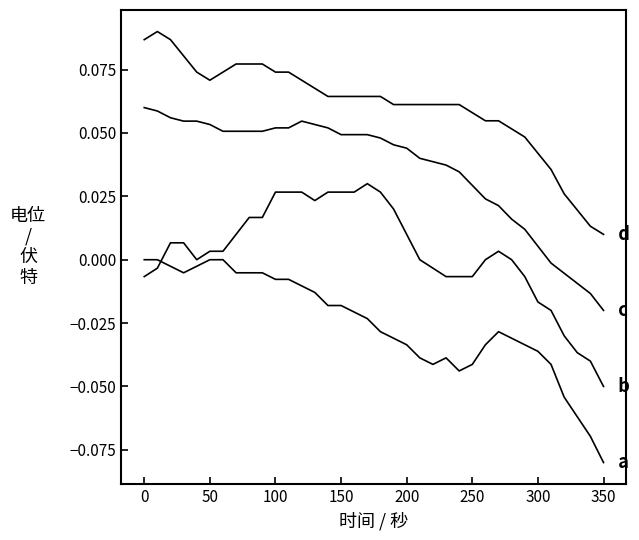

Is this an area chart (filled region under the line)?

No